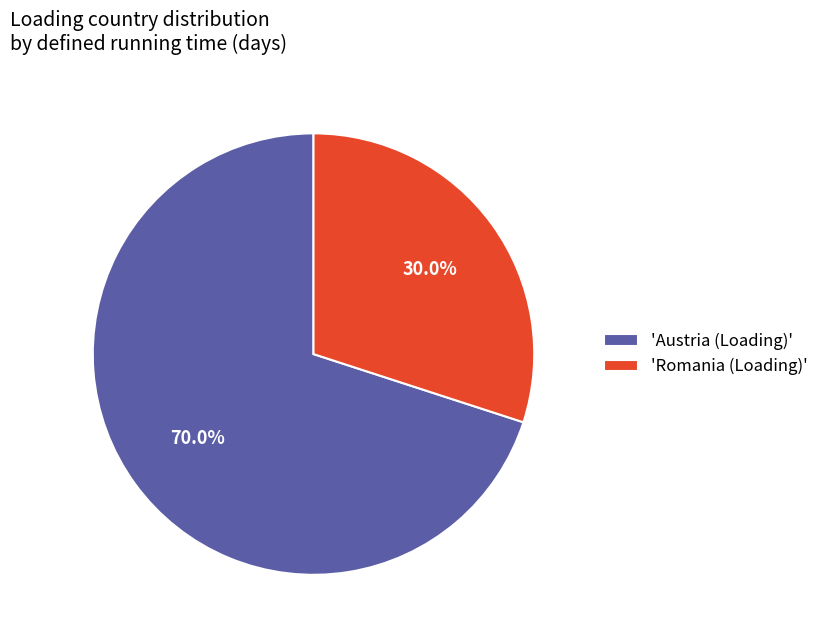

To the nearest percent, what is the difference between the largest and smallest slice percentages?

40%